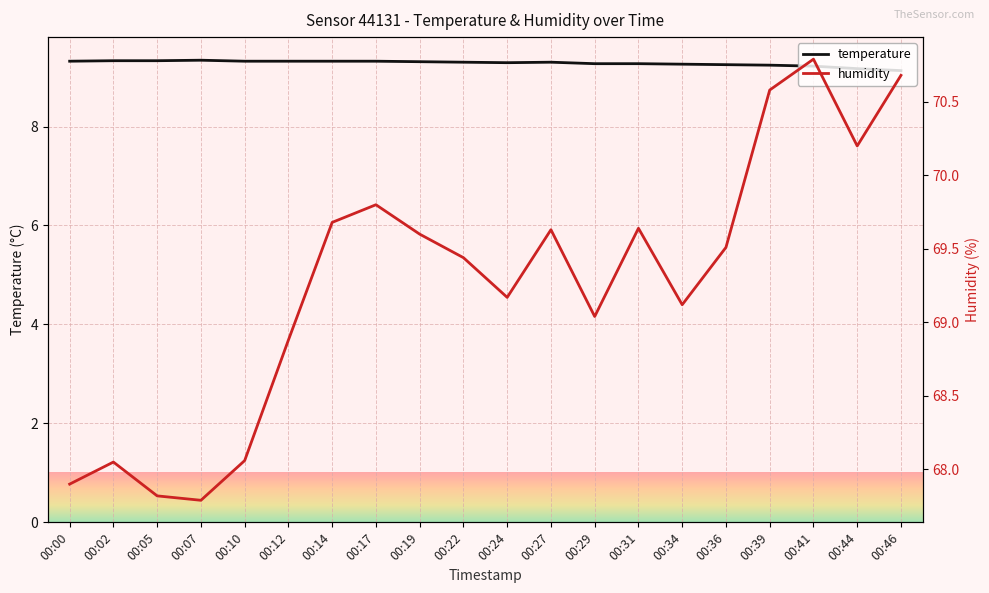

At which label does temperature reach its peak?

00:07